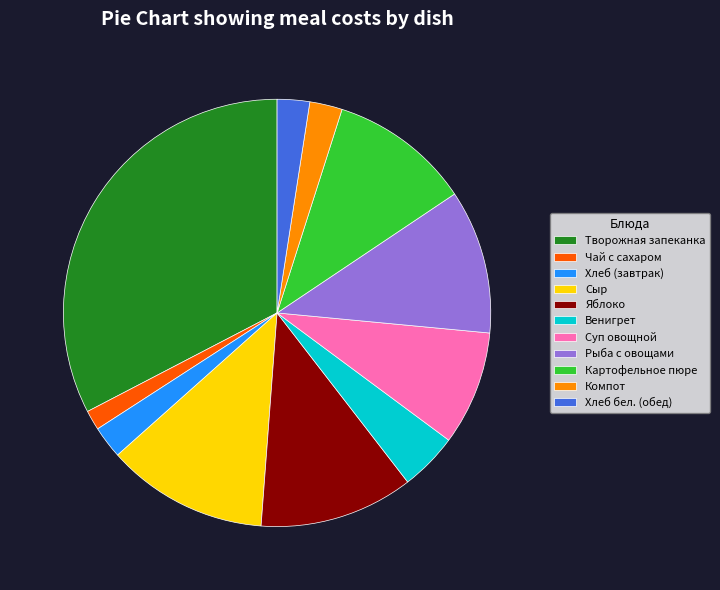

The Картофельное пюре slice represents 11% of the pie. True or false?

True